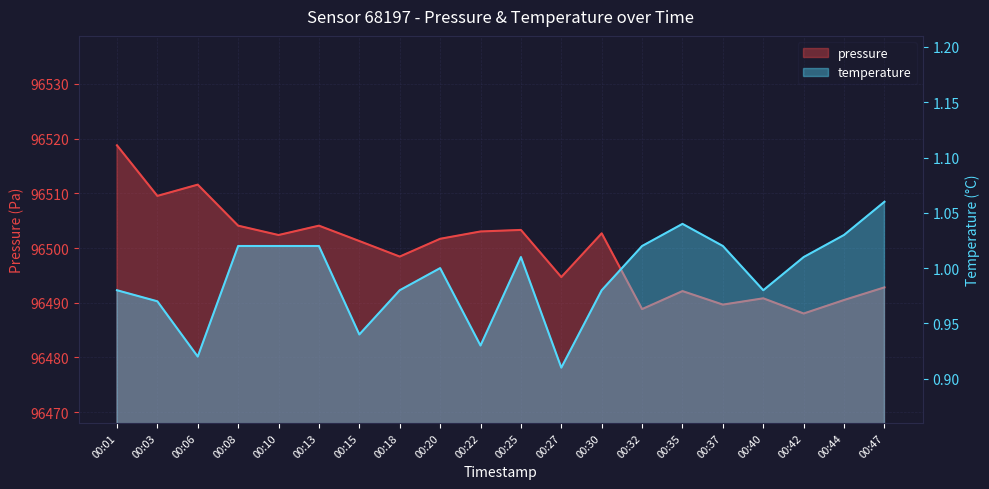

What is the minimum value for temperature?

0.9